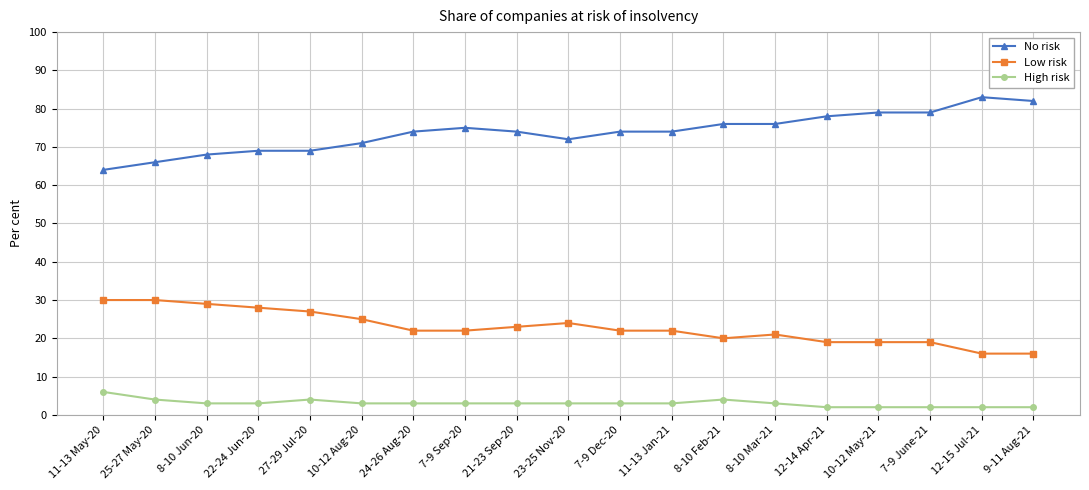

True or false: Low risk has more than 0 points higher than both neighbors.

True